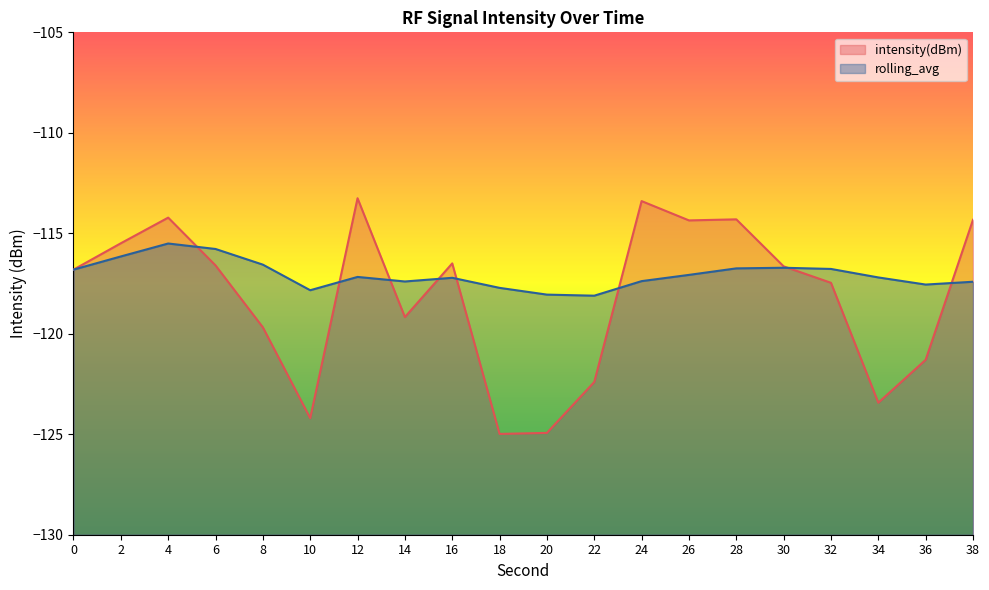

Which series has the largest total across all categories?

rolling_avg